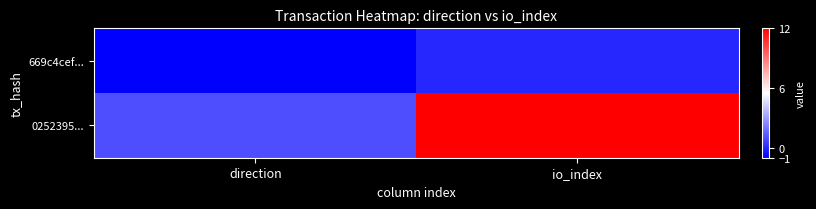

Between direction and io_index, which series saw the biggest shift?

0252395...